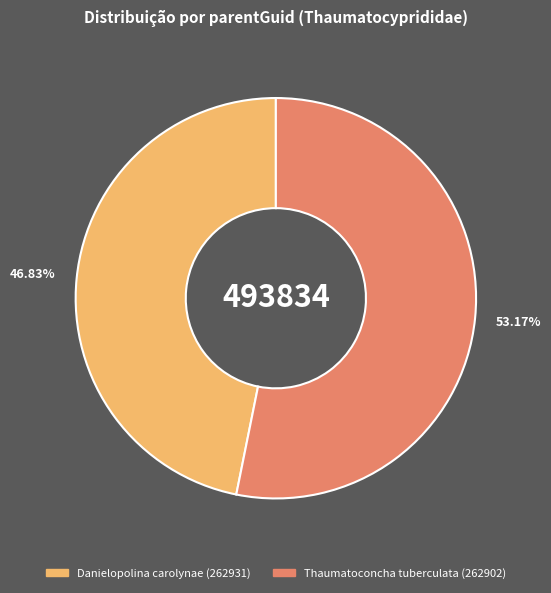

How many segments does this pie chart have?

2